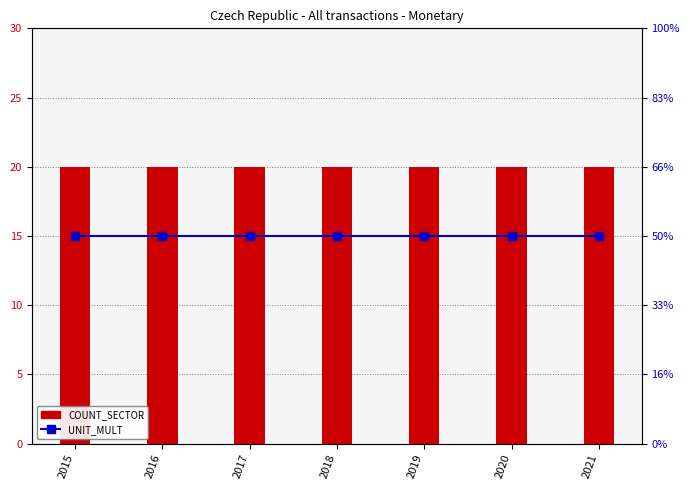

What is the sum of the UNIT_MULT values at 2017 and 2015?

12